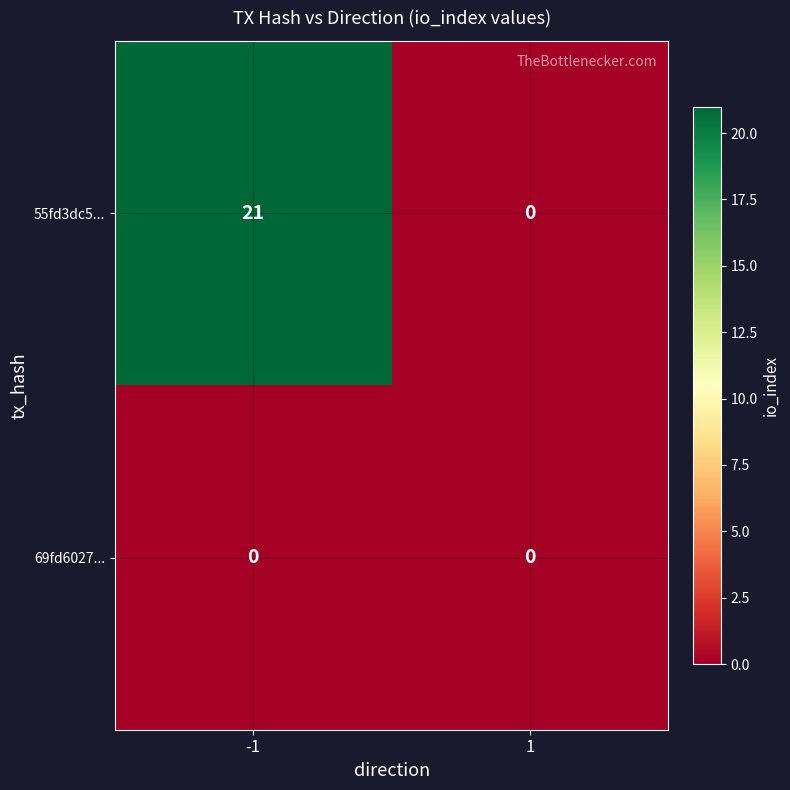

Reading left to right, what are all the values shown in this chart?

55fd3dc5...: 21	0
69fd6027...: 0	0